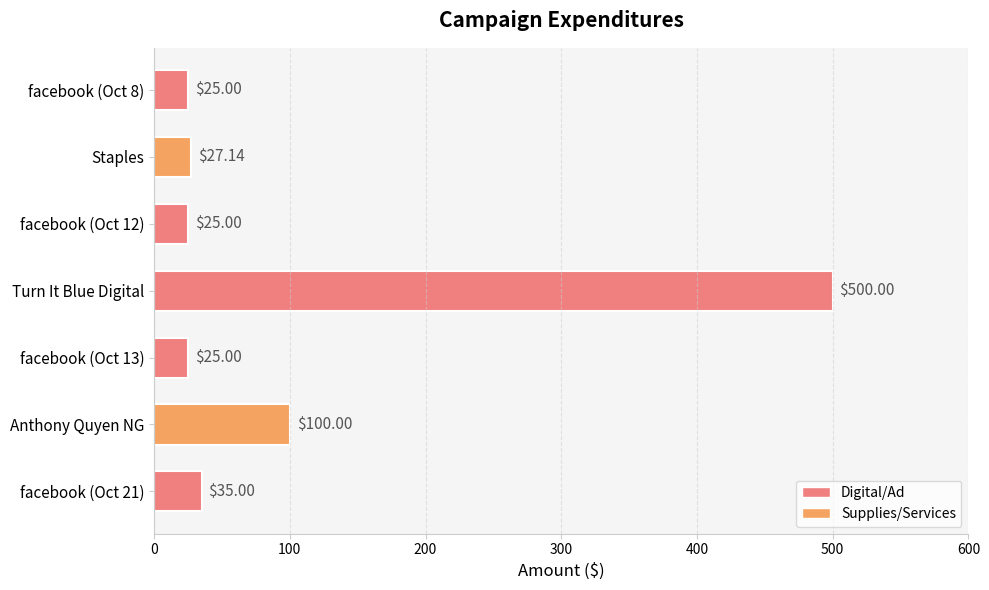

What is the label of the 6th bar from the bottom?

Staples